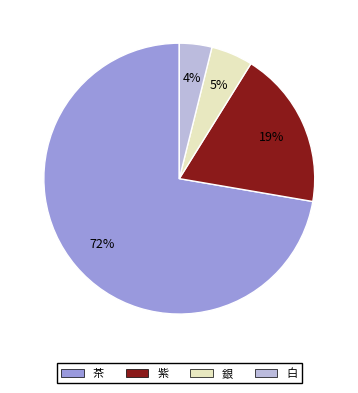

To the nearest percent, what is the difference between the 紫 and 白 slice percentages?

15%